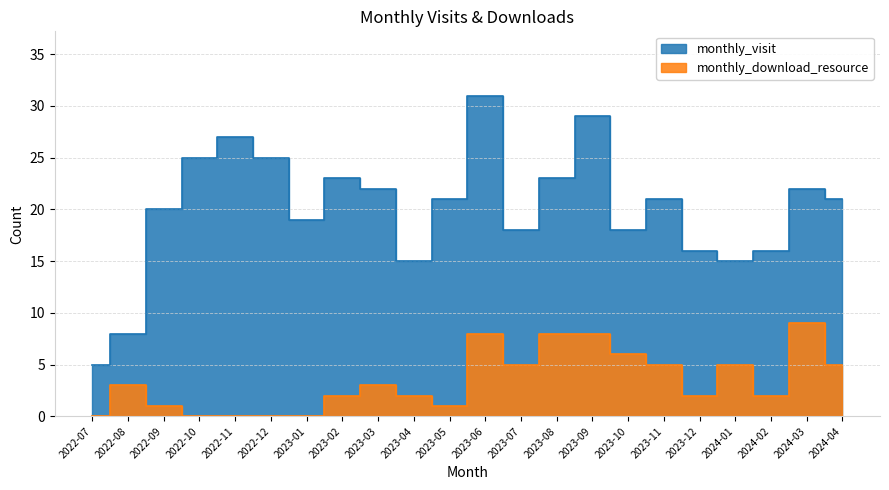

At how many categories does at least one series exceed 21?

9